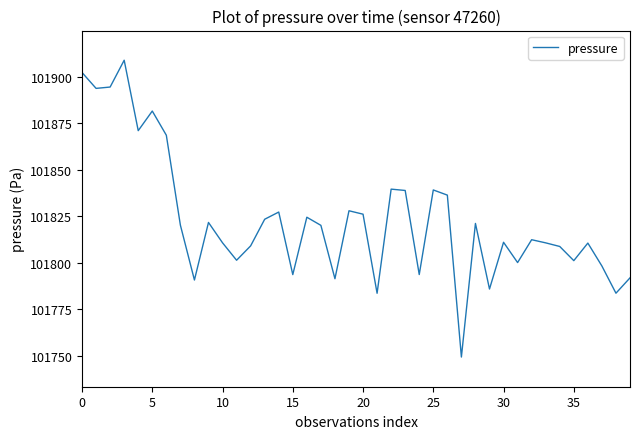

What is the smallest value displayed?

101749.4